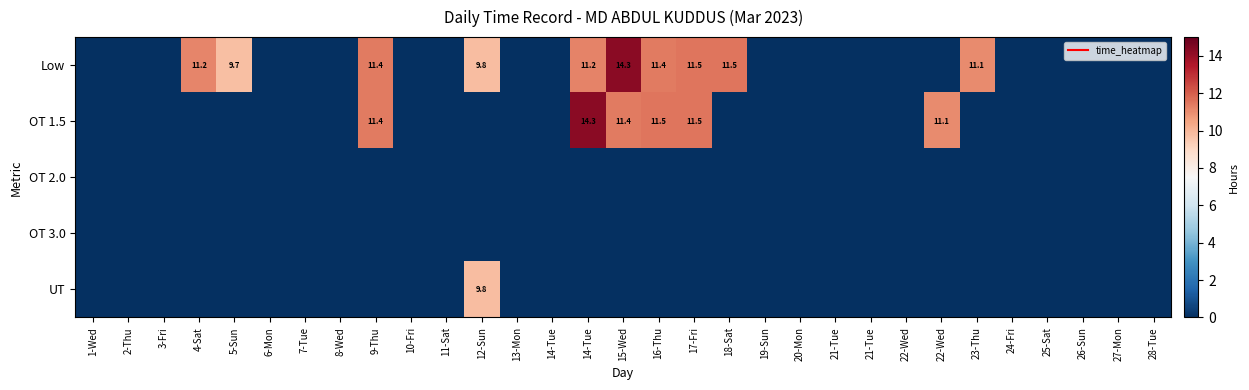

How many categories are shown in the chart?

31